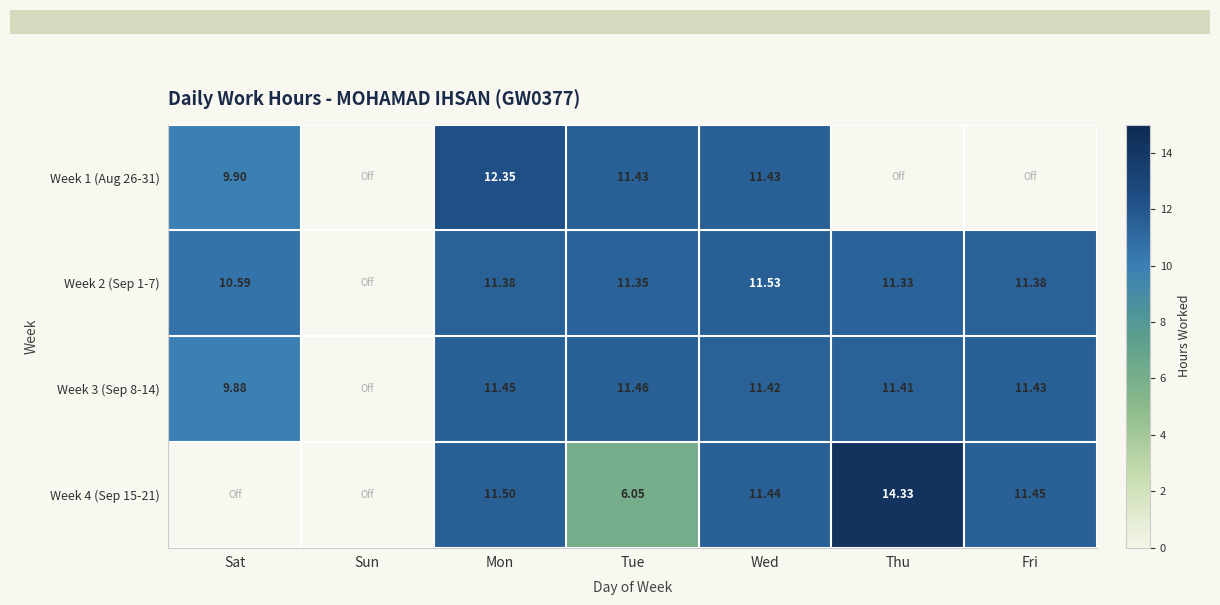

Which category has the lowest value in the Week 3 (Sep 8-14) series?

Sun